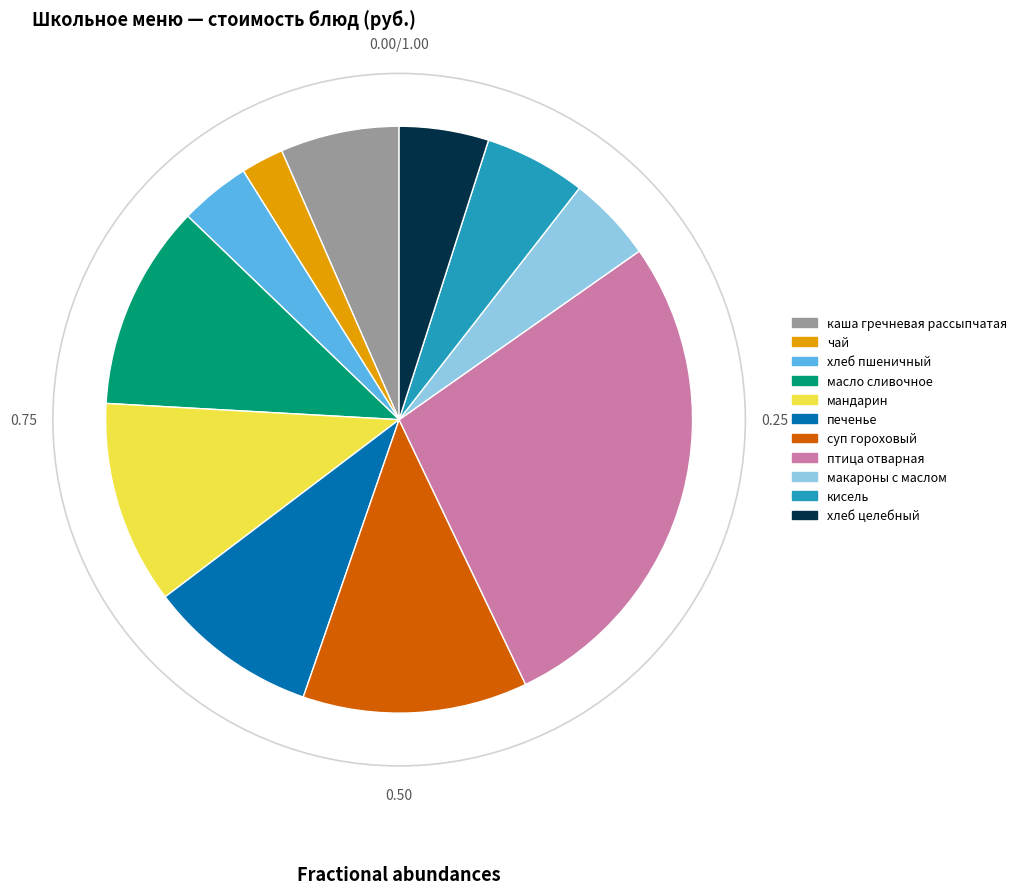

Is there any slice that represents more than half of the pie?

No